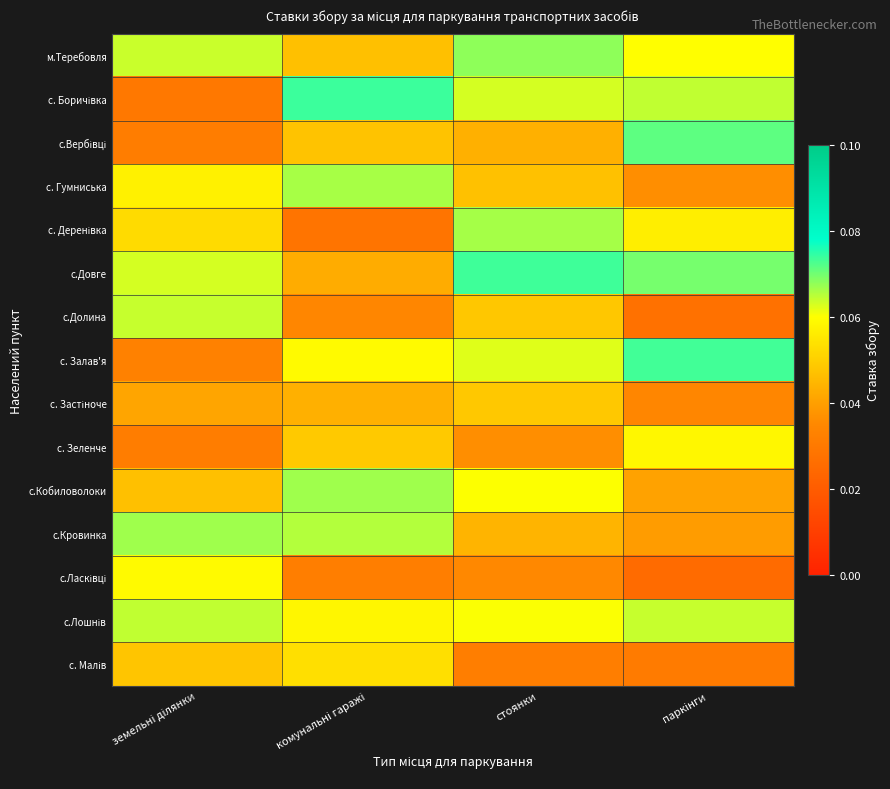

Between земельні ділянки and комунальні гаражі, which series saw the biggest shift?

с. Боричівка